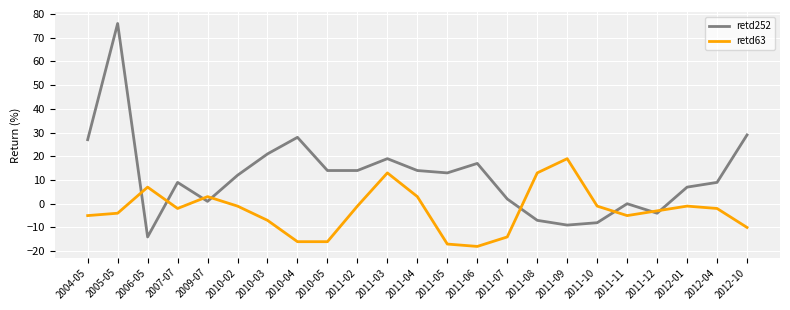

Between 2010-05 and 2011-02, which series saw the biggest shift?

retd63